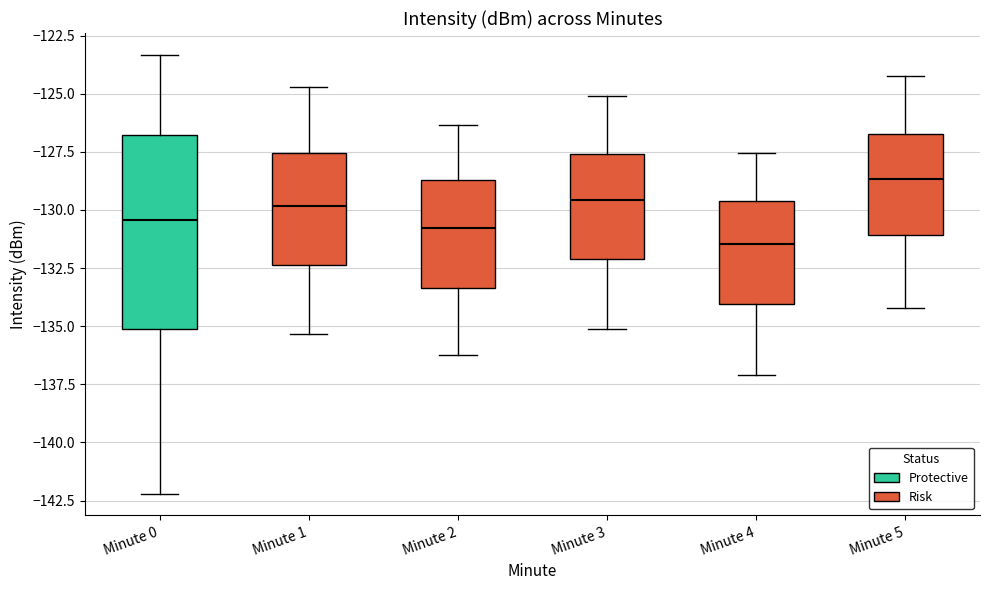

Reading left to right, transcribe this box plot: for each box, give where its median line is, the range the box spans, and where its two whiskers end, as read against the y-axis. The values are not printed on the chart, so give them approximately, as read against the axis.

Minute 0: median -130.5, box -135.0 to -127.0, whiskers -142.0 to -123.5
Minute 1: median -130.0, box -132.5 to -127.5, whiskers -135.5 to -124.5
Minute 2: median -131.0, box -133.5 to -128.5, whiskers -136.0 to -126.5
Minute 3: median -129.5, box -132.0 to -127.5, whiskers -135.0 to -125.0
Minute 4: median -131.5, box -134.0 to -129.5, whiskers -137.0 to -127.5
Minute 5: median -128.5, box -131.0 to -126.5, whiskers -134.0 to -124.0